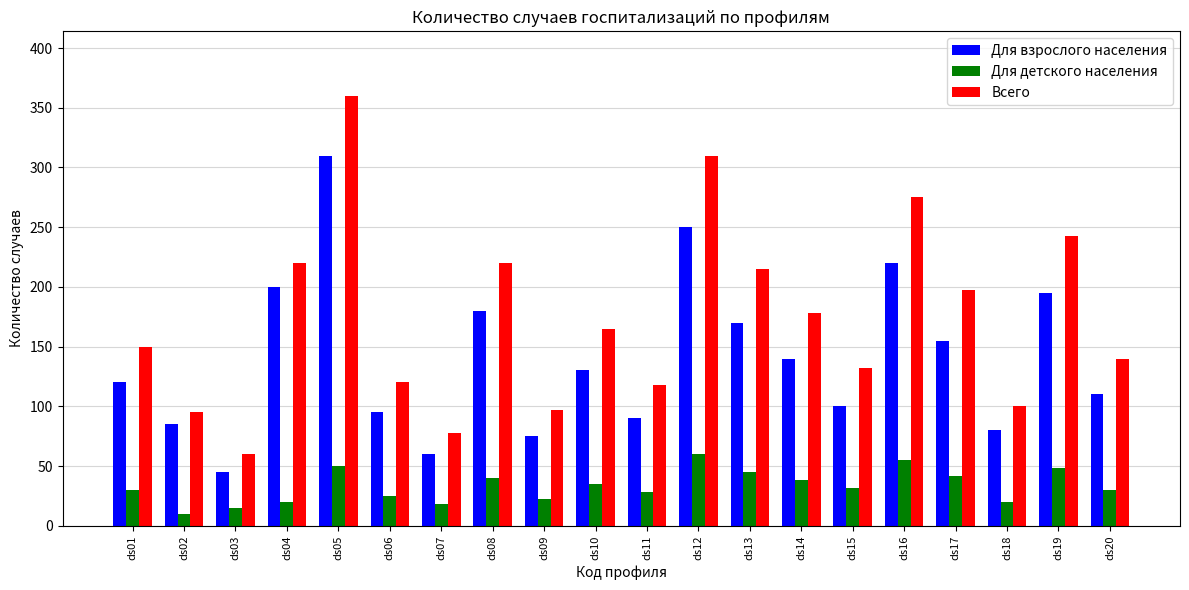

What is the value of the Всего bar at the 8th from the left?

220